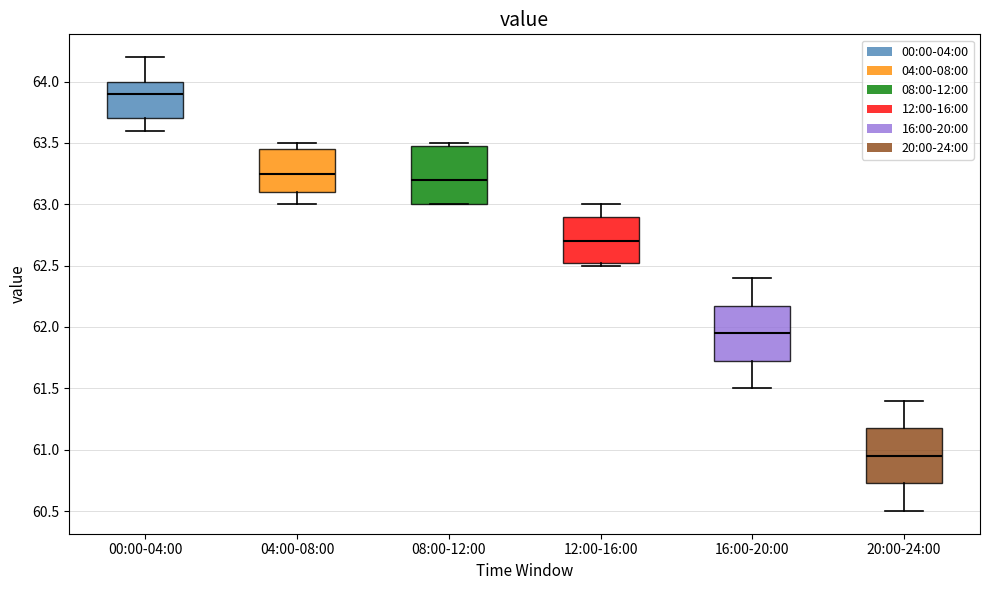

Reading left to right, read every box against the y-axis: the position of its median line, the range the box covers, and the ends of its whiskers. The values are not printed on the chart, so give them approximately, as read against the axis.

00:00-04:00: median 63.90, box 63.70 to 64.00, whiskers 63.60 to 64.20
04:00-08:00: median 63.25, box 63.10 to 63.45, whiskers 63.00 to 63.50
08:00-12:00: median 63.20, box 63.00 to 63.50, whiskers 63.00 to 63.50 (just above the box's upper edge)
12:00-16:00: median 62.70, box 62.55 to 62.90, whiskers 62.50 to 63.00
16:00-20:00: median 61.95, box 61.75 to 62.20, whiskers 61.50 to 62.40
20:00-24:00: median 60.95, box 60.75 to 61.20, whiskers 60.50 to 61.40